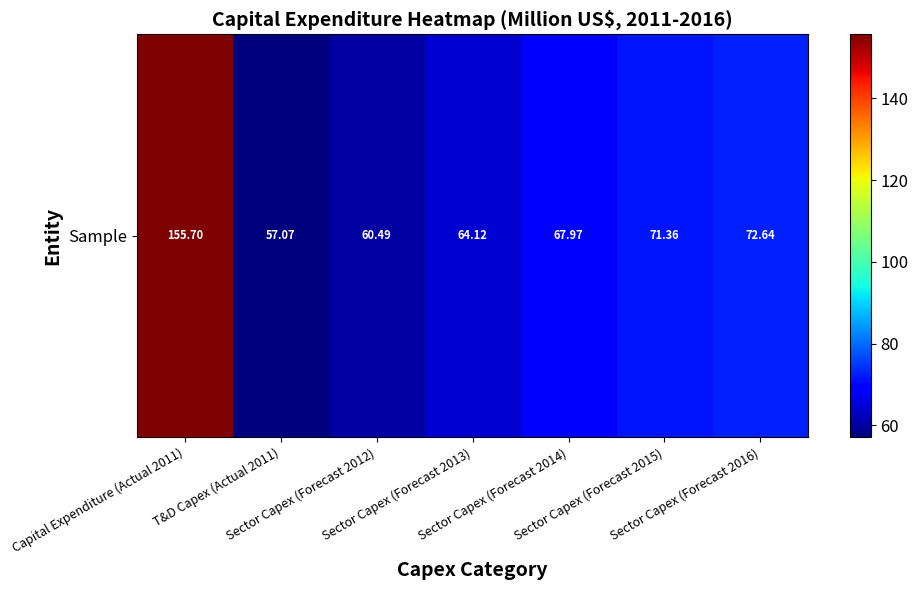

How many values are below 67?

3